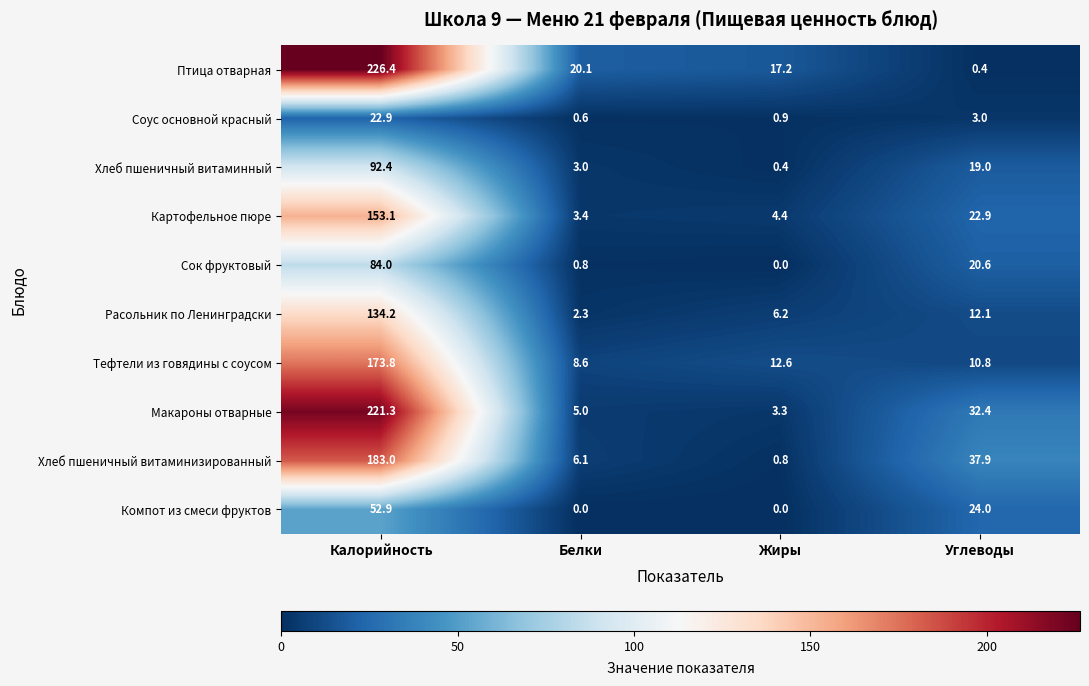

How many distinct data groups are displayed?

10